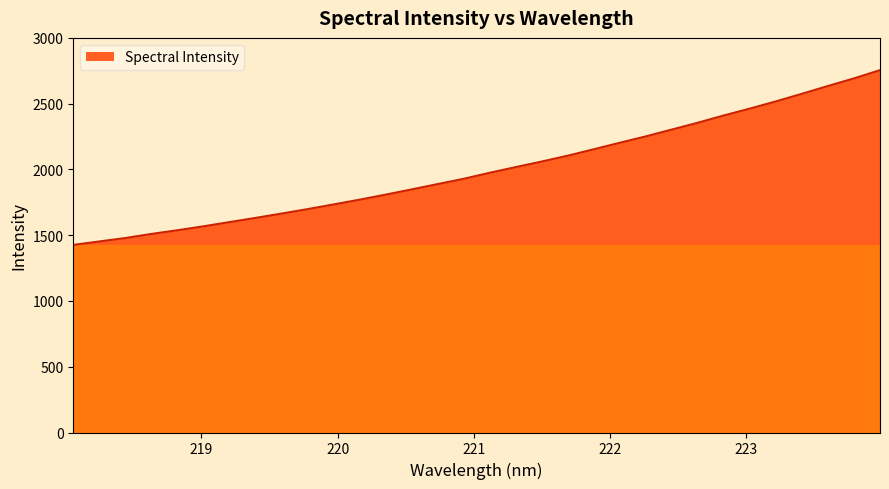

What is the greatest value displayed?

2754.6